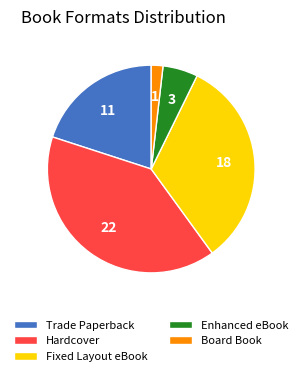

Does any single category account for the majority?

No